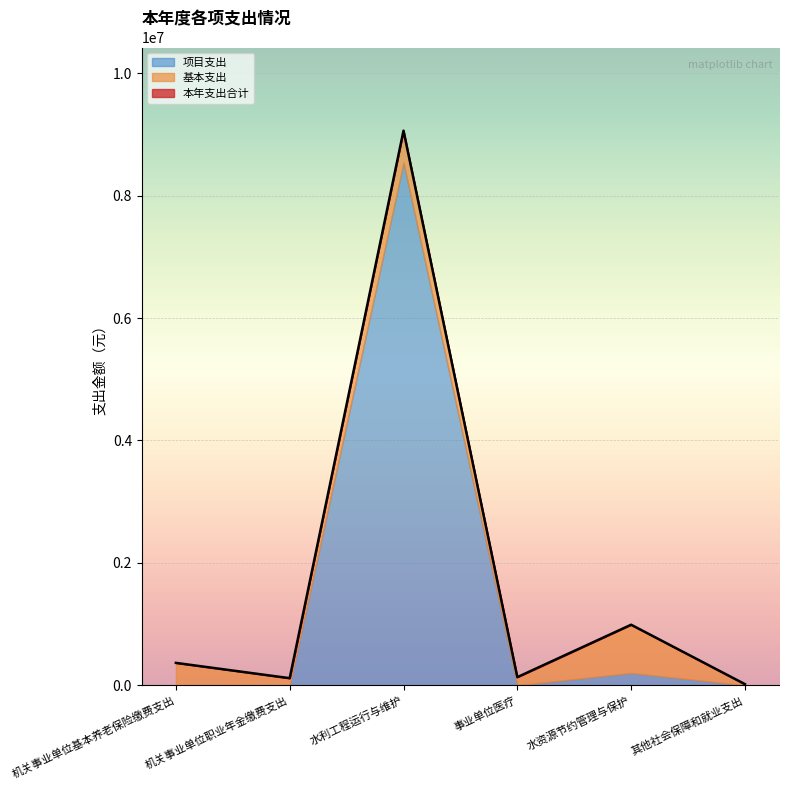

What is the difference between the maximum and minimum values in the 基本支出 series?

770835.0